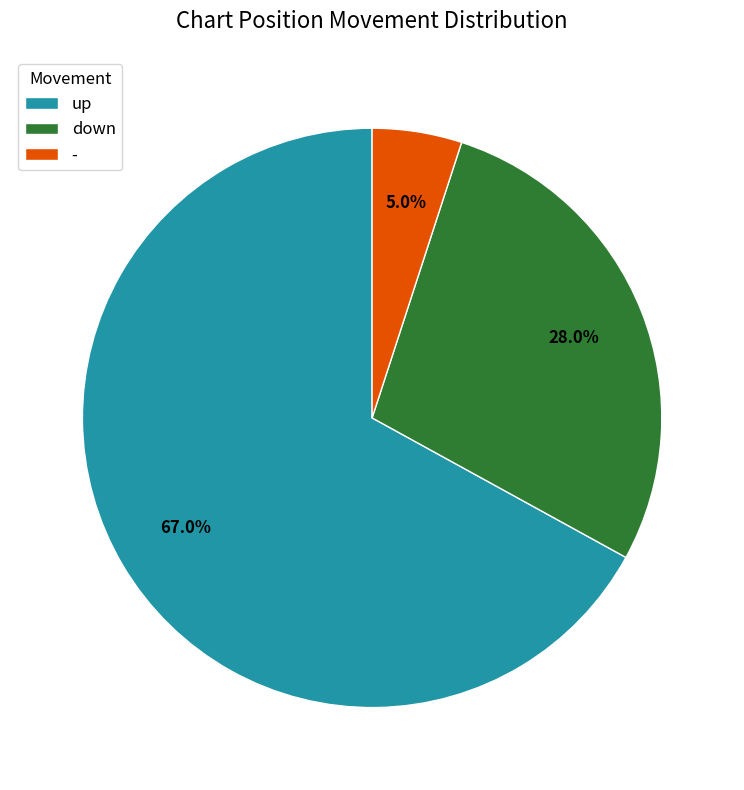

How much of the chart is everything except -?

95.0%